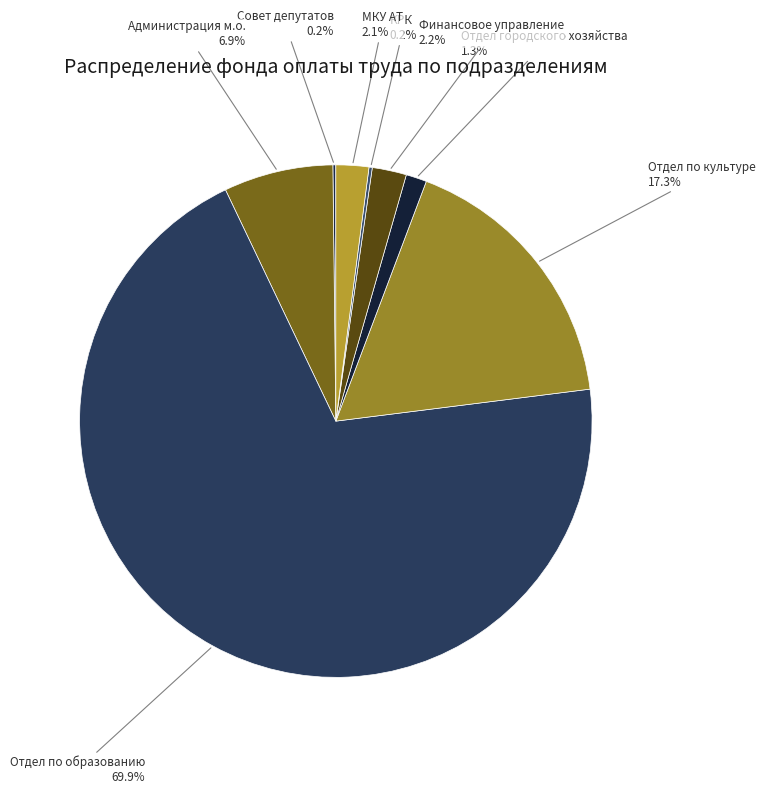

The Отдел городского хозяйства slice represents 1% of the pie. True or false?

True